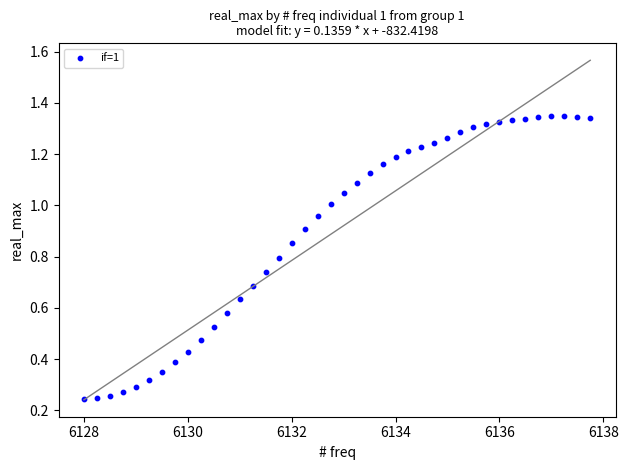

What is the range of X values (max minus min)?

9.8